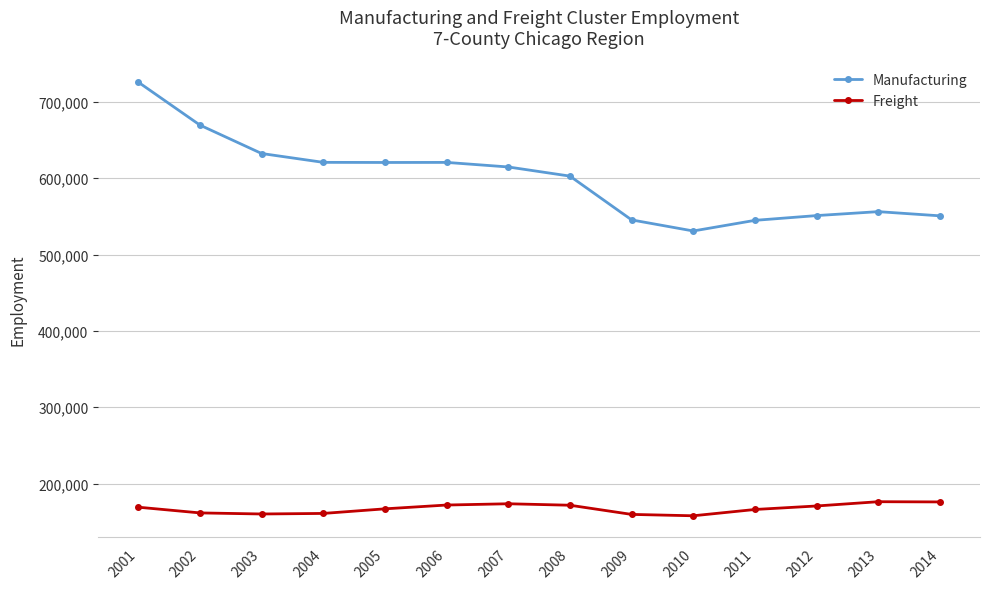

True or false: Freight and Manufacturing intersect in this chart.

False